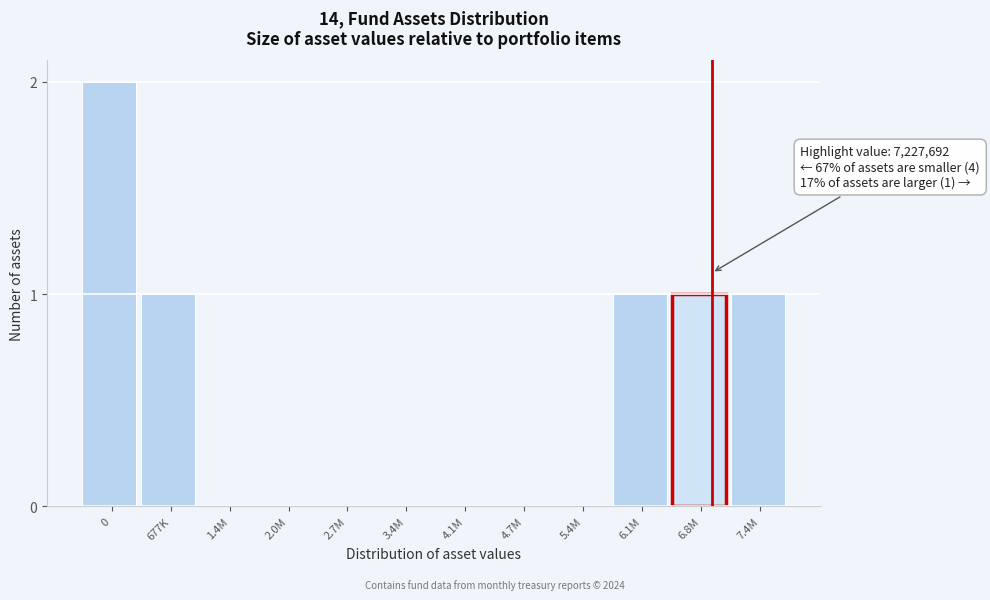

Reading left to right, extract all data points from this chart.

0=2	677K=1	1.4M=0	2.0M=0	2.7M=0	3.4M=0	4.1M=0	4.7M=0	5.4M=0	6.1M=1	6.8M=1	7.4M=1